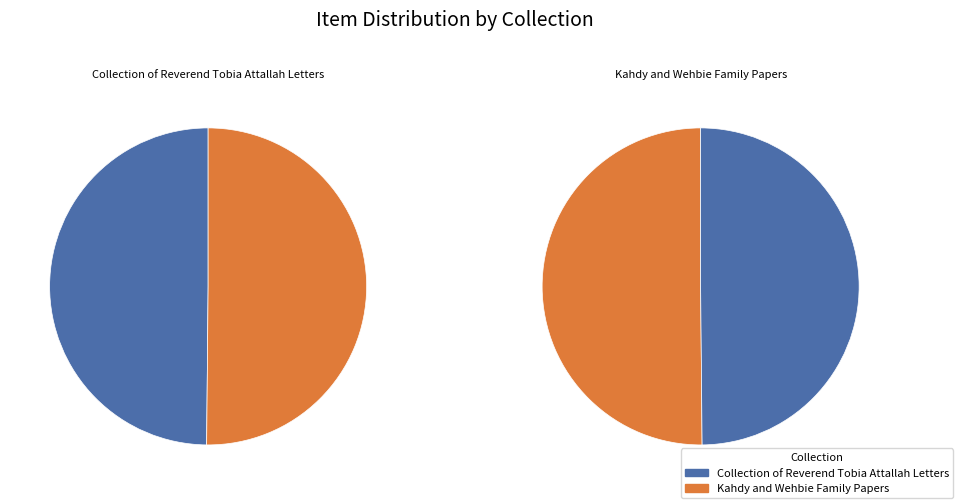

Combined, do Kahdy and Wehbie Family Papers and Collection of Reverend Tobia Attallah Letters account for over 50%?

Yes